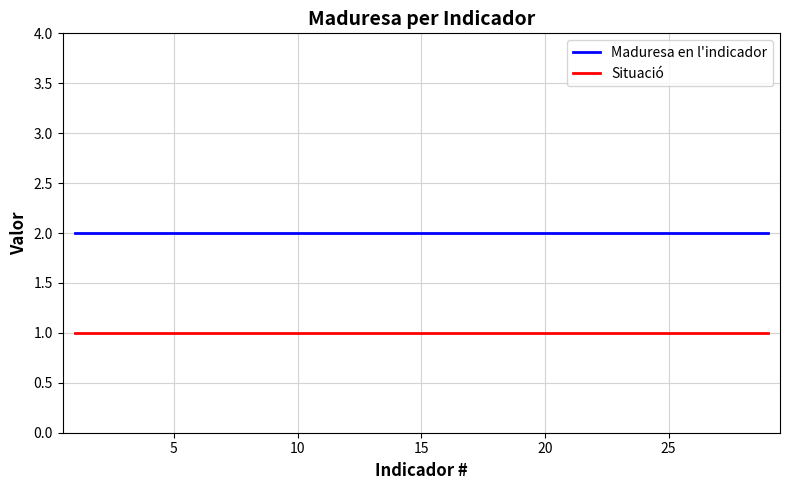

True or false: Maduresa en l'indicador and Situació cross at least once.

False